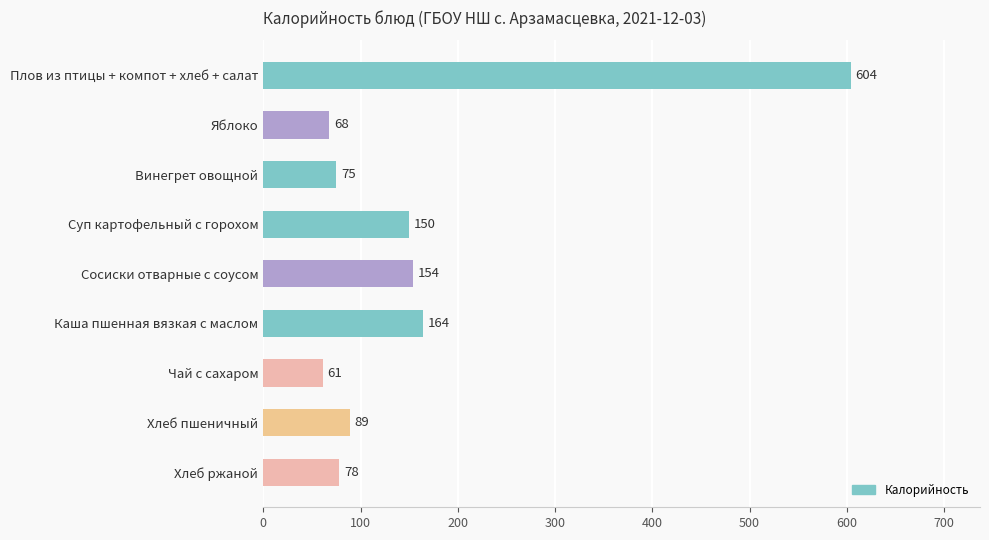

What is the difference between the maximum and minimum values?

543